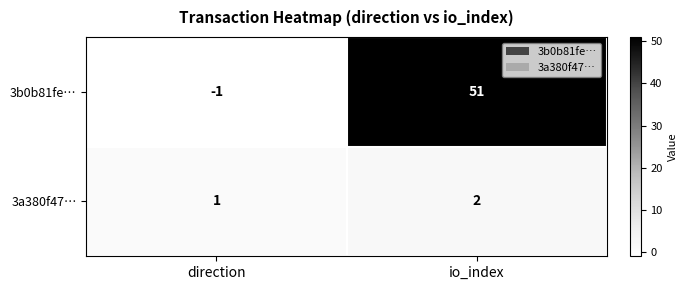

What is the sum of all 3b0b81fe… values?

50